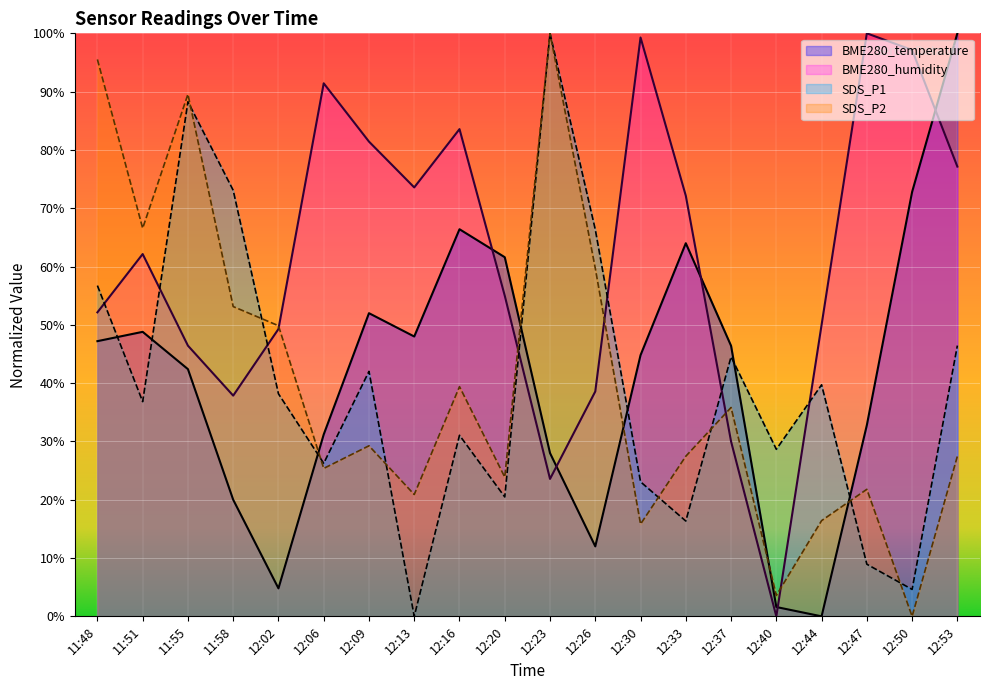

The value of BME280_humidity at 12:50 is 97.1. True or false?

True